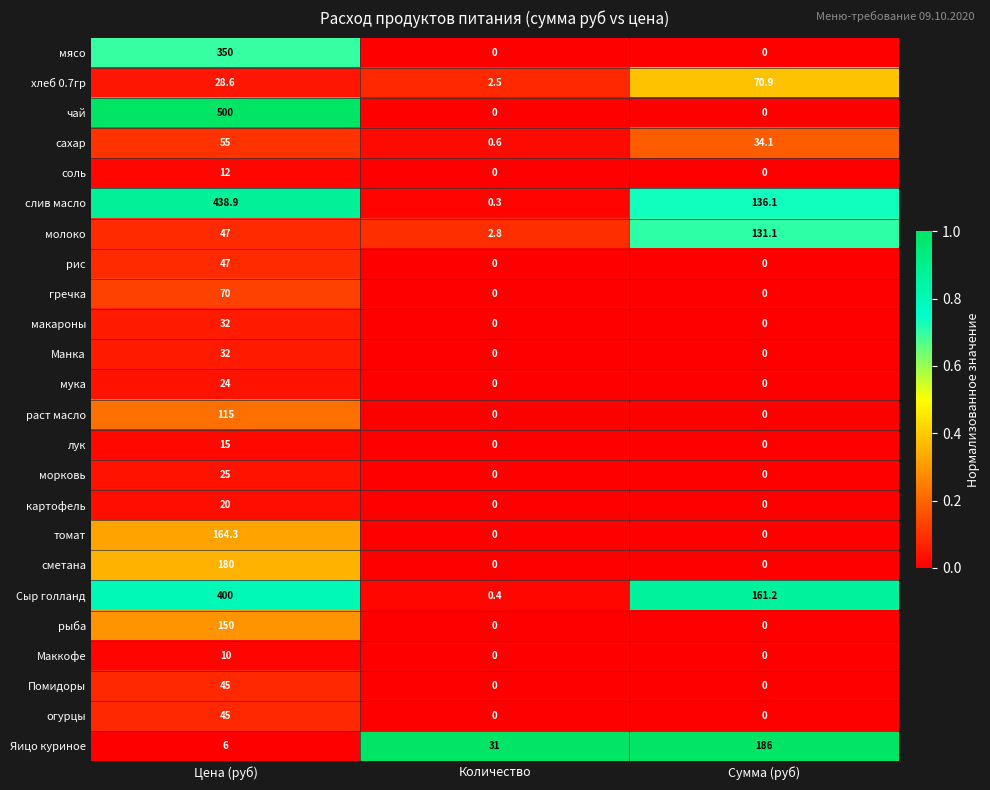

Which category has the lowest value in the слив масло series?

Количество